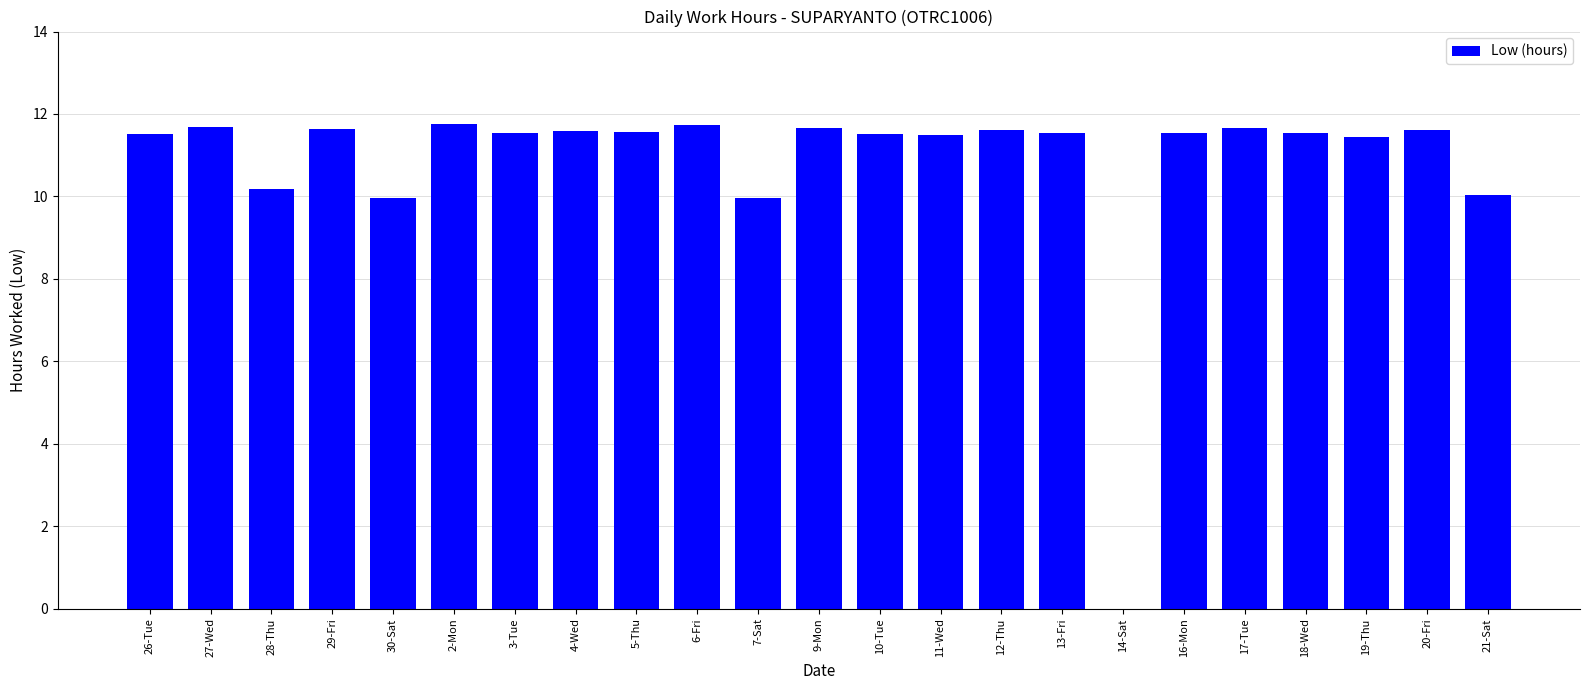

How many values exceed 11?

18